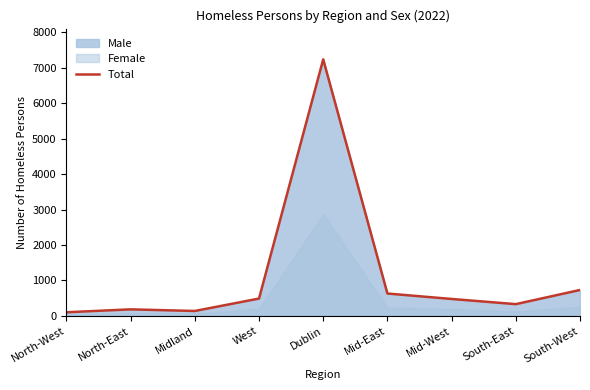

List the labels in order of value, largest first.

Dublin, South-West, Mid-East, West, Mid-West, South-East, North-East, Midland, North-West